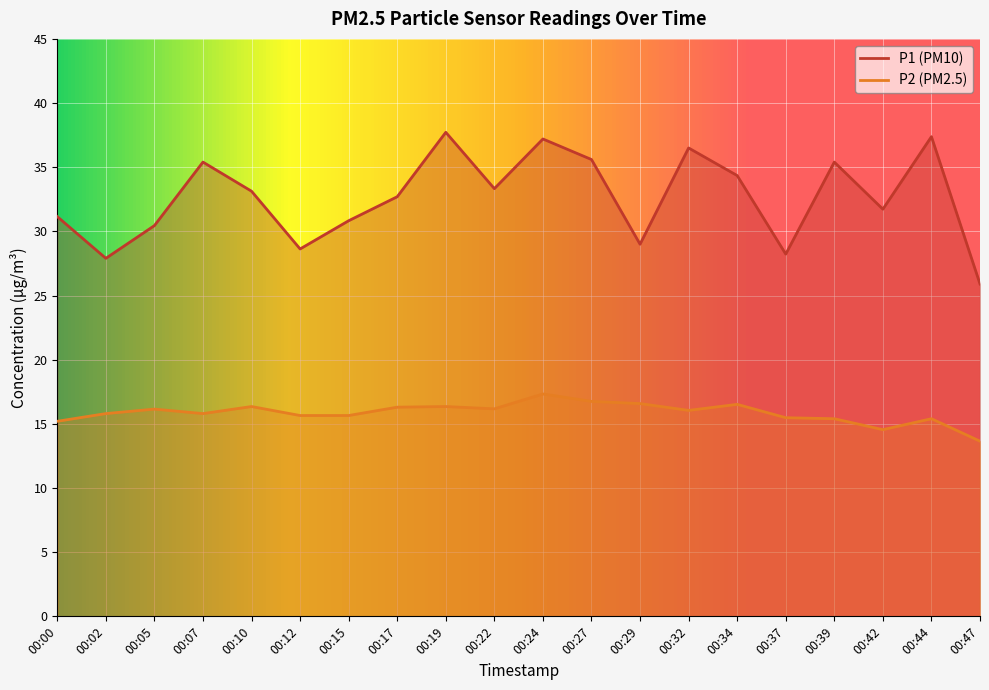

What is the maximum value for P2?

17.3